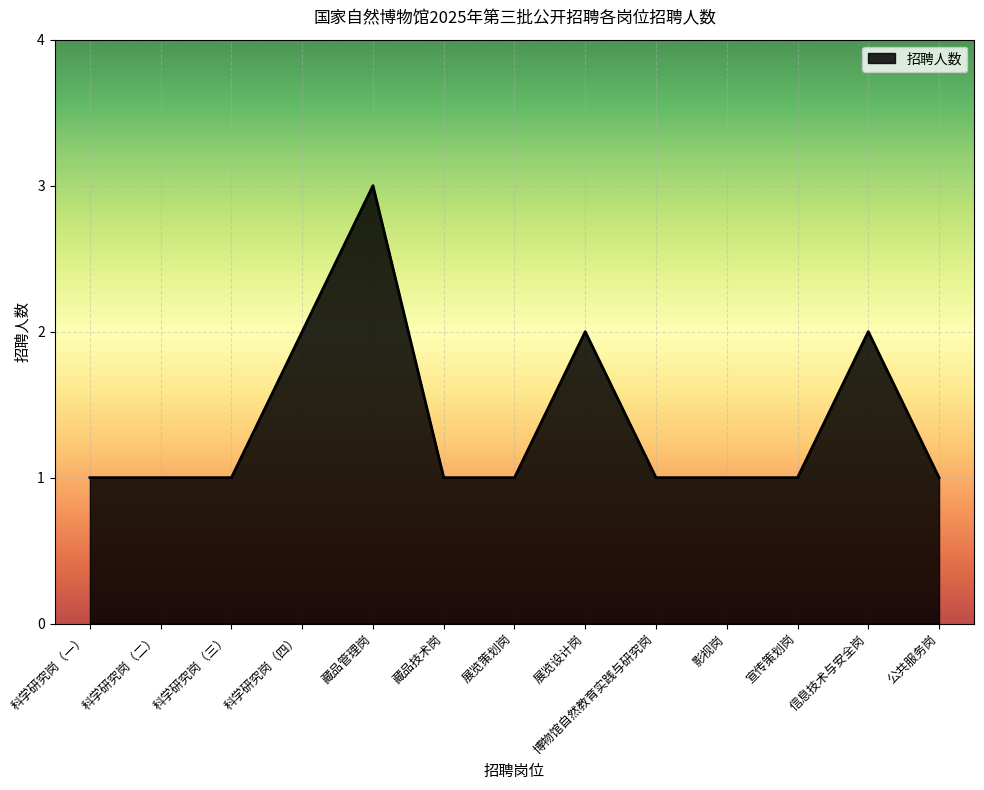

What position from the left is 科学研究岗（一）?

1